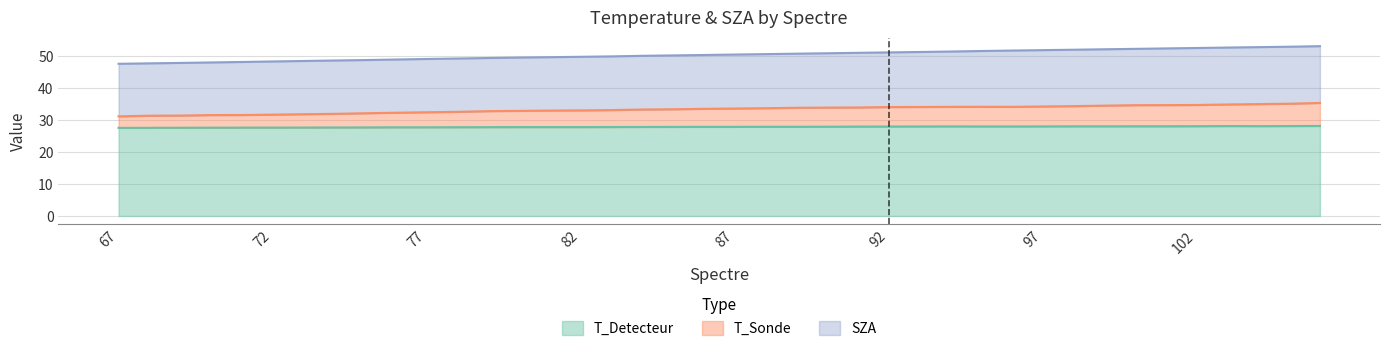

What is the average value of the T_Sonde series?

33.4